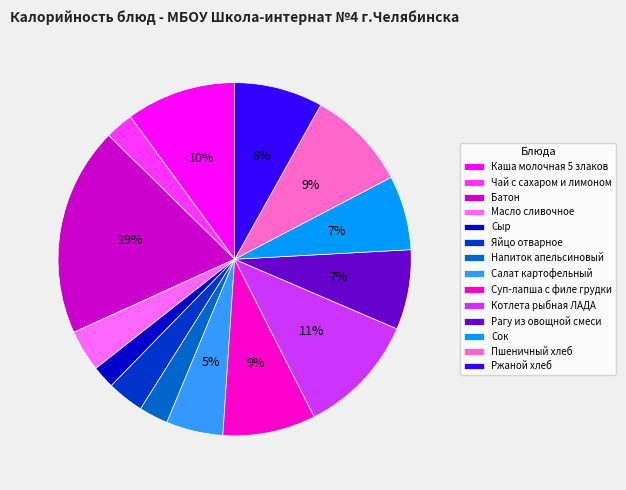

To the nearest percent, what portion does Ржаной хлеб represent?

8%